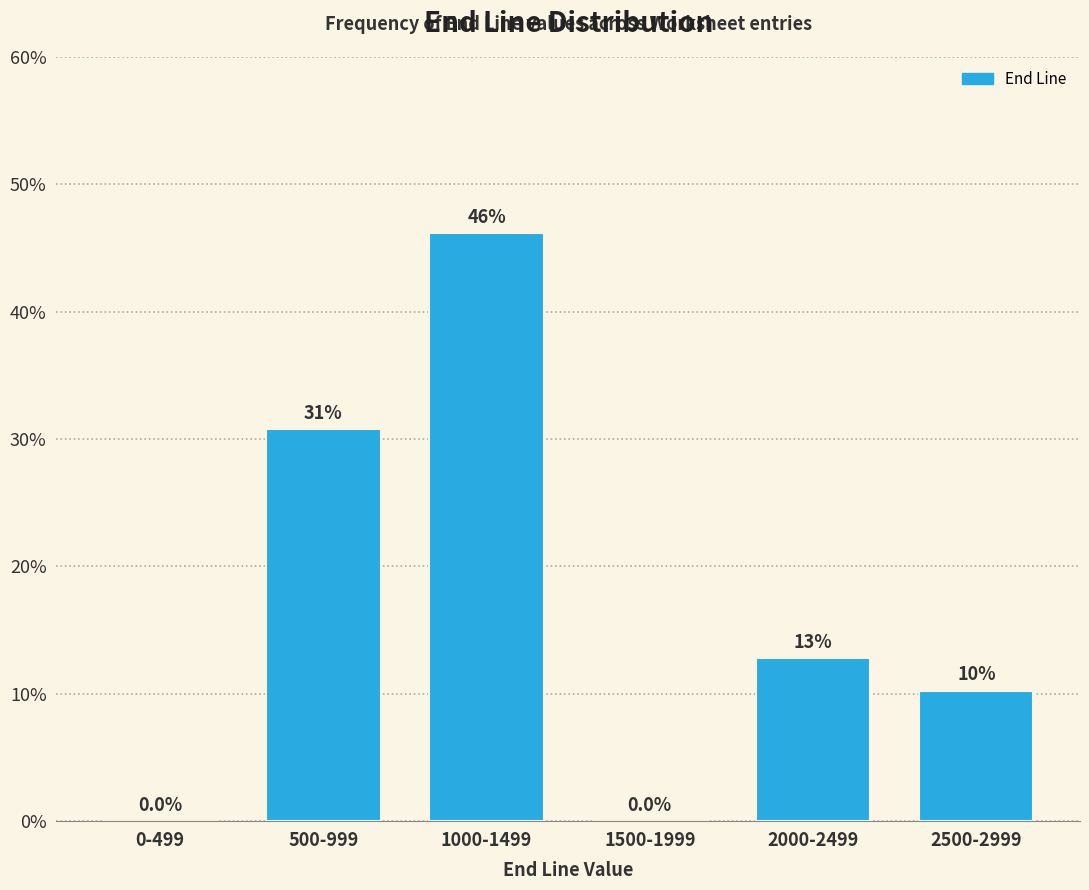

Are the bars horizontal?

No